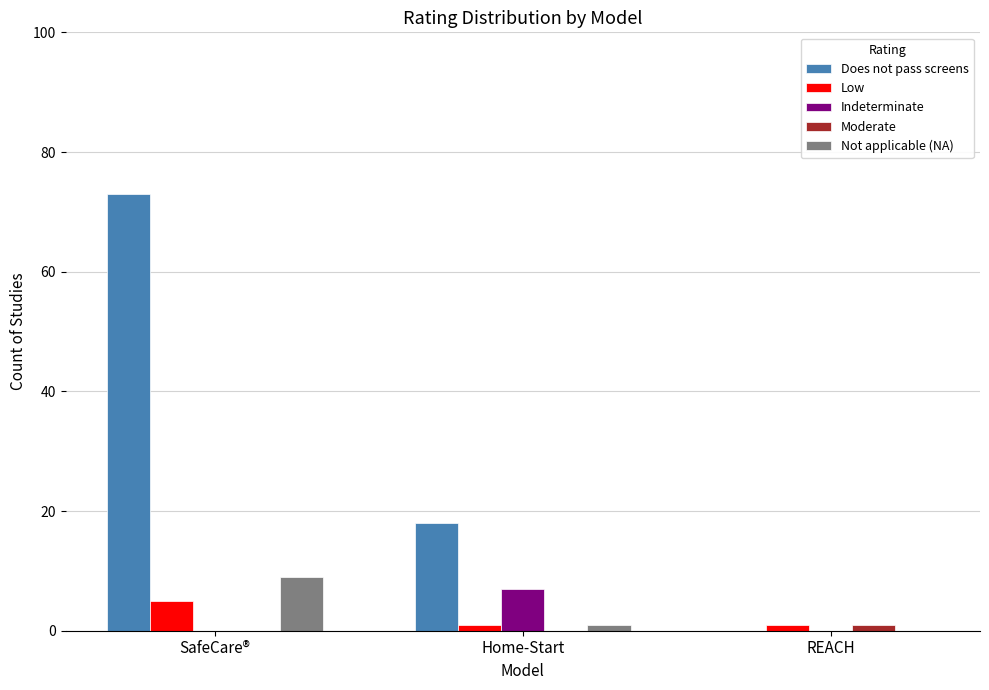

Which label corresponds to the largest value in the chart?

SafeCare®